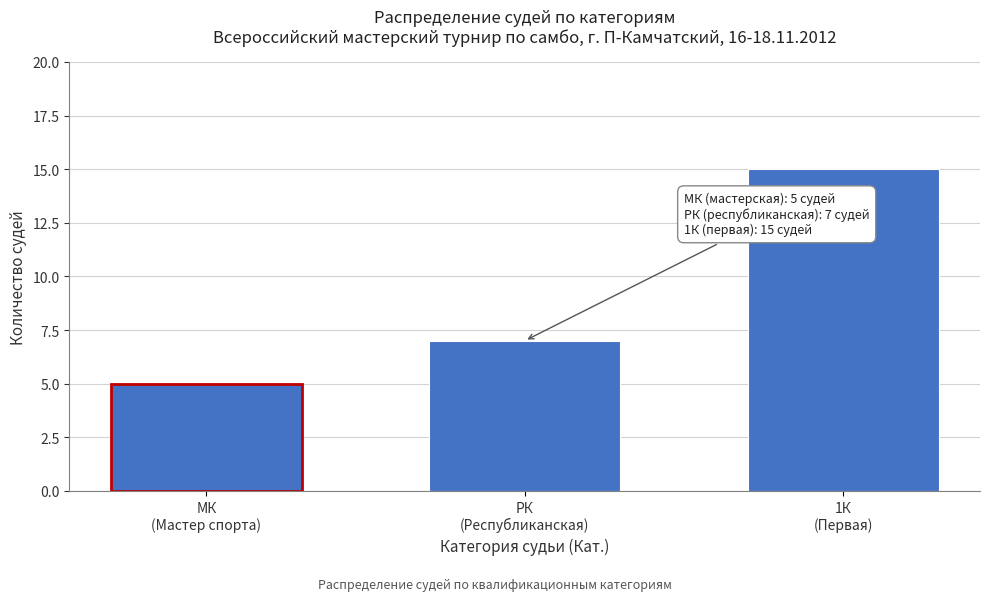

Reading left to right, transcribe all the data shown in this chart.

5	7	15